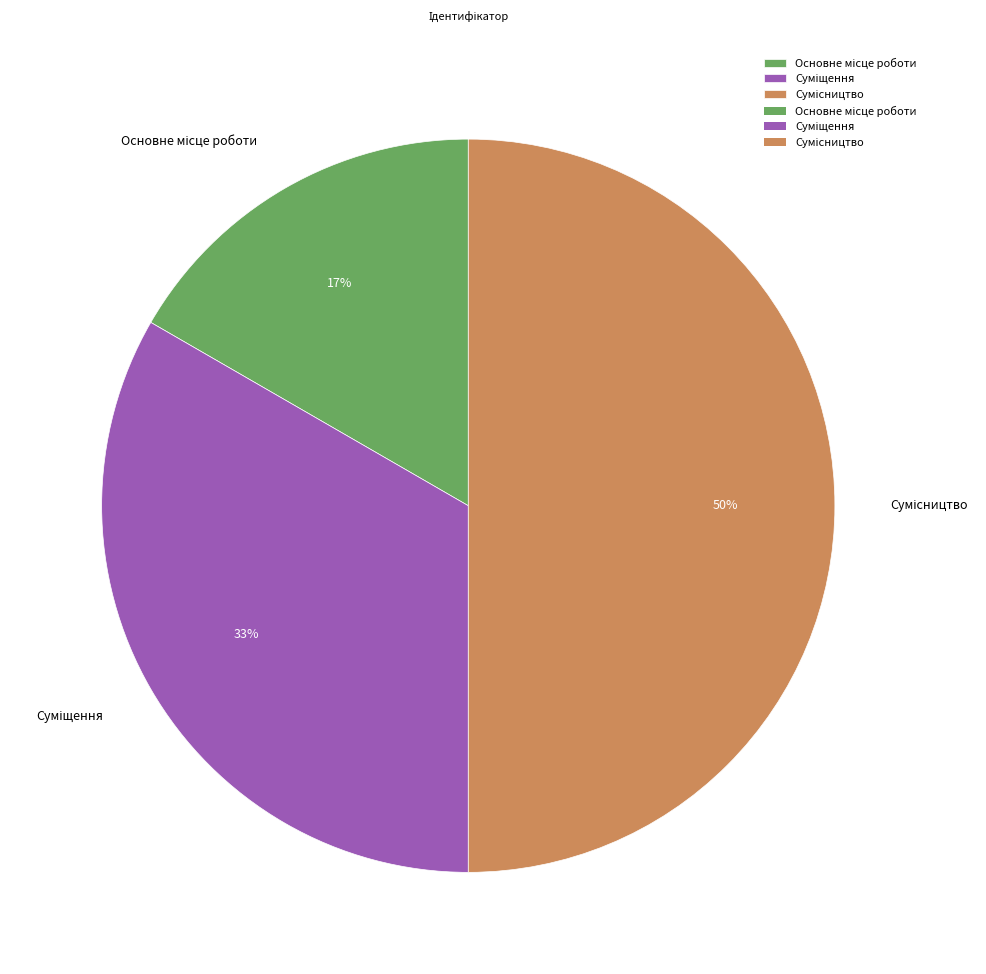

To the nearest percent, what is the average slice percentage?

33%